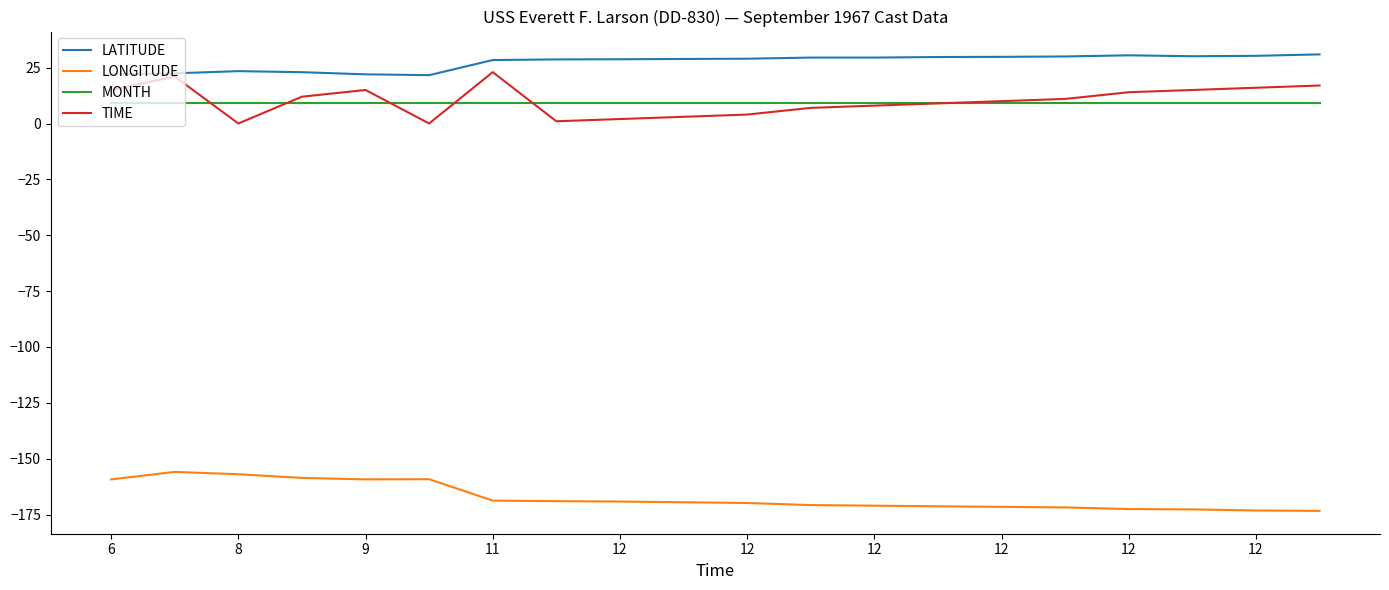

What is the maximum value for LONGITUDE?

-155.9